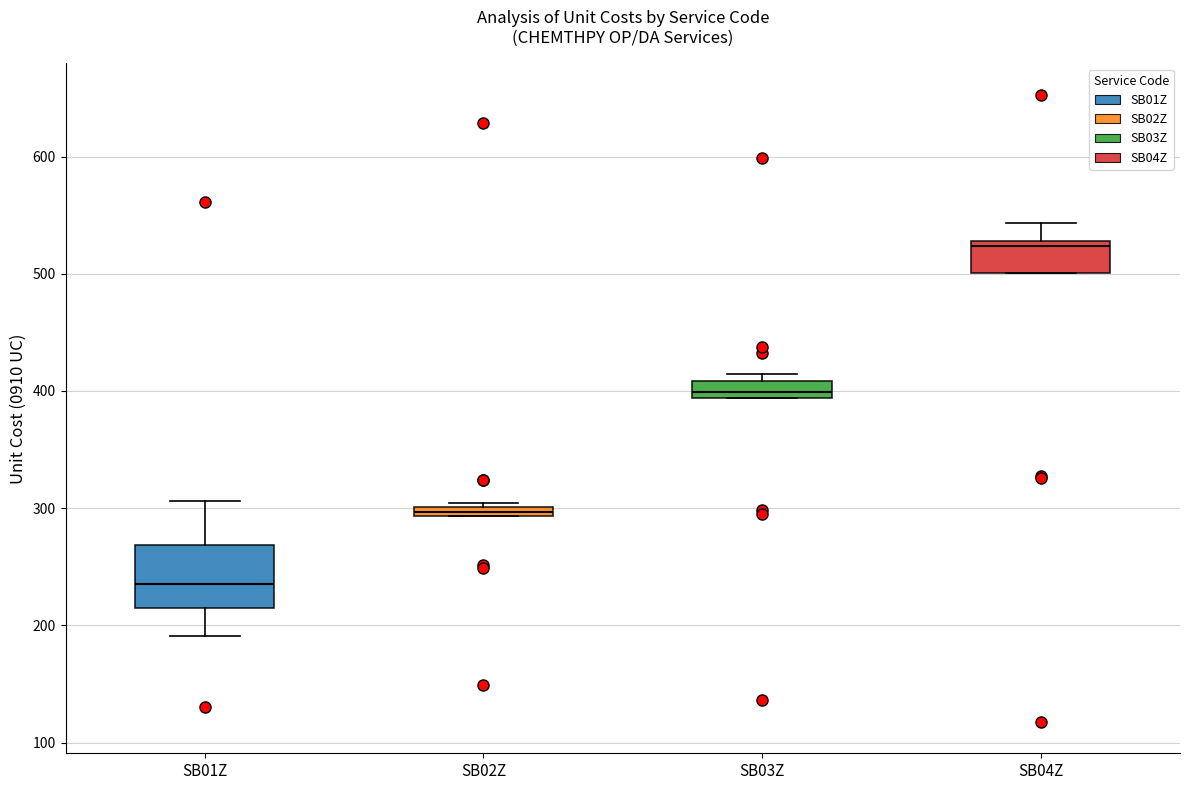

Which box has the highest median line?

SB04Z